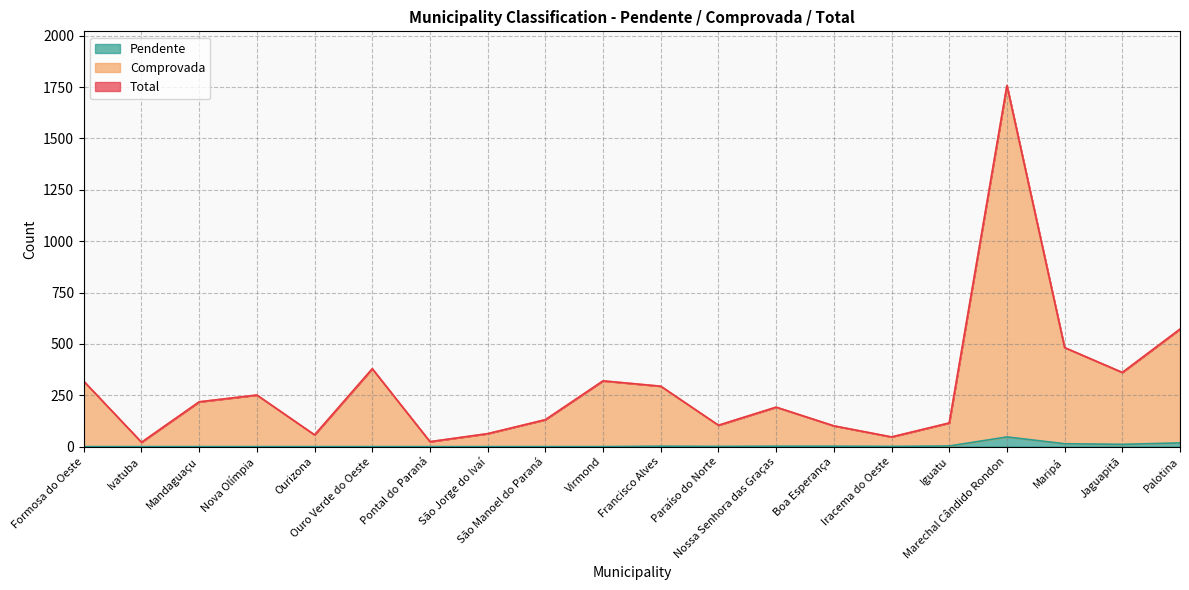

What are all the series names shown in the legend?

Total, Comprovada, Pendente